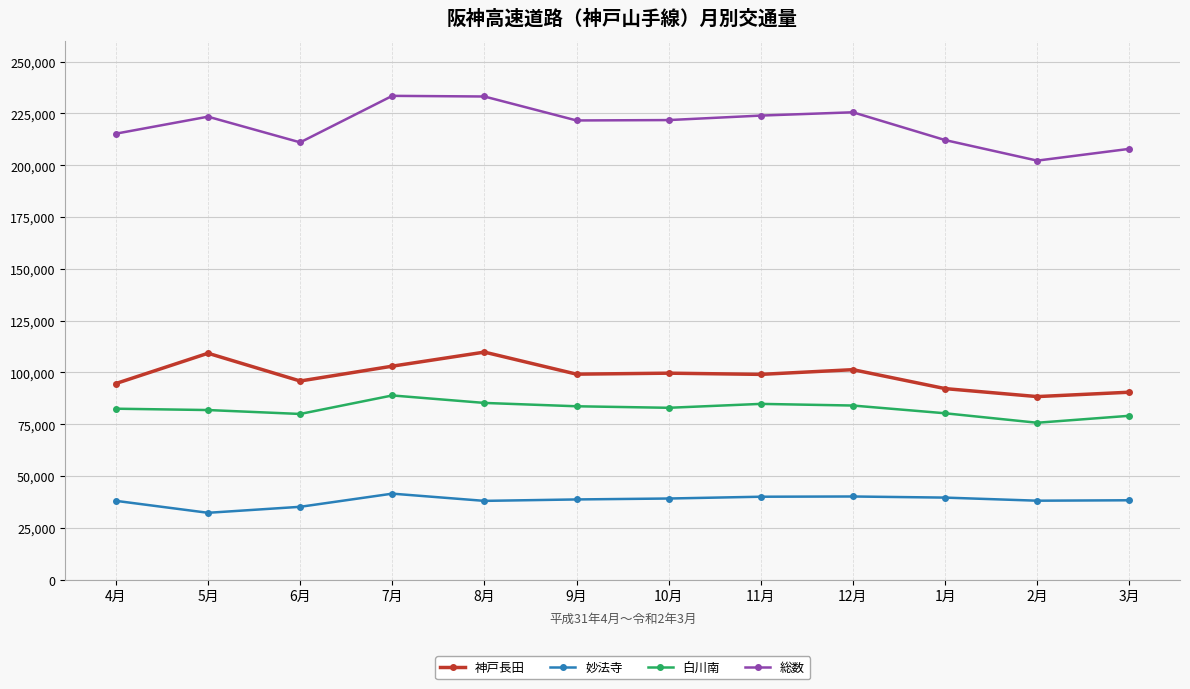

What value does the 神戸長田 series have at 11月?

99084